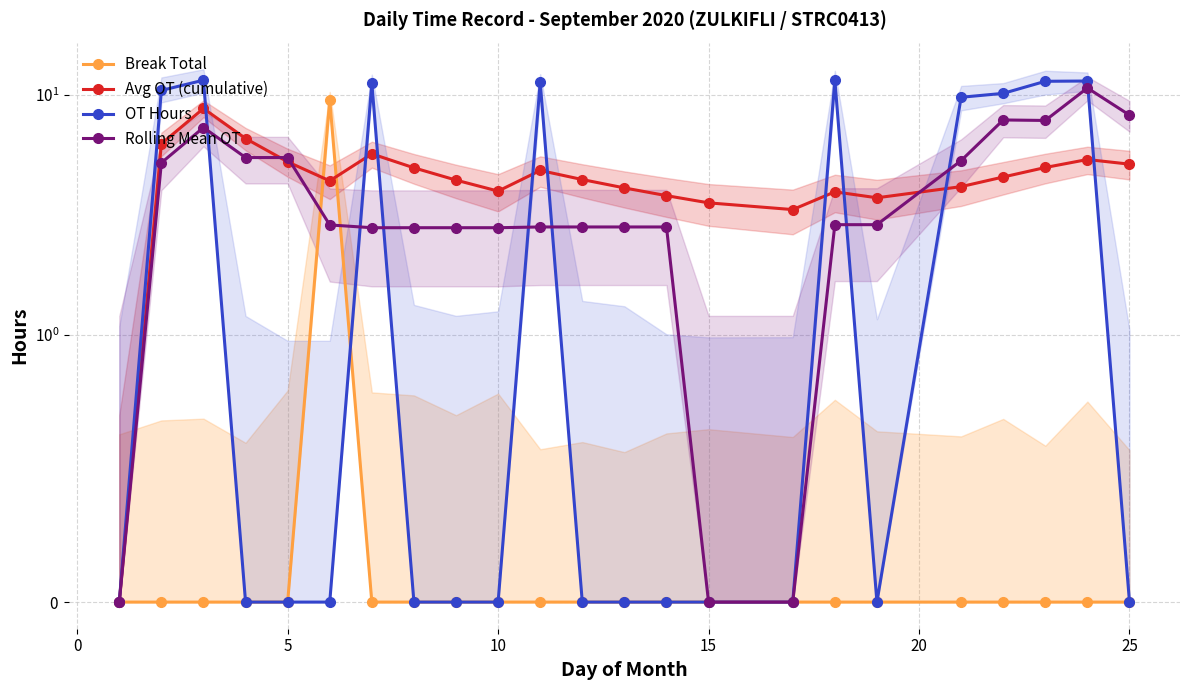

Count the number of data series in this chart.

4